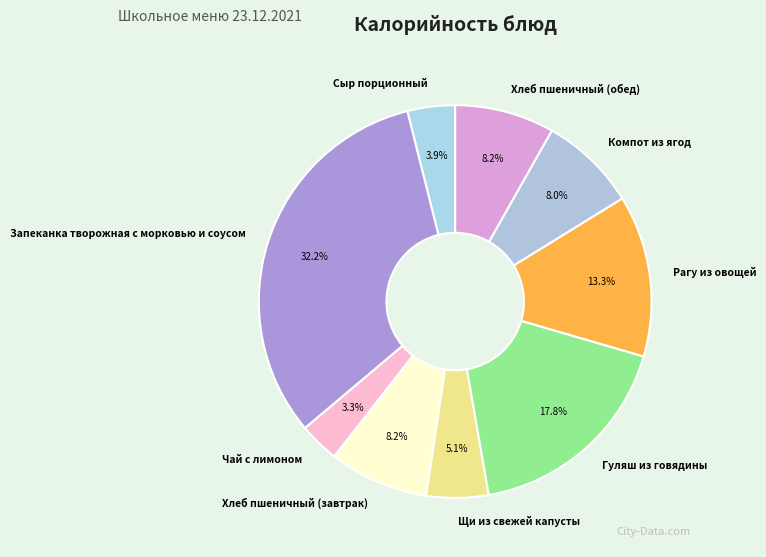

What is the smallest slice in the pie chart?

Чай с лимоном